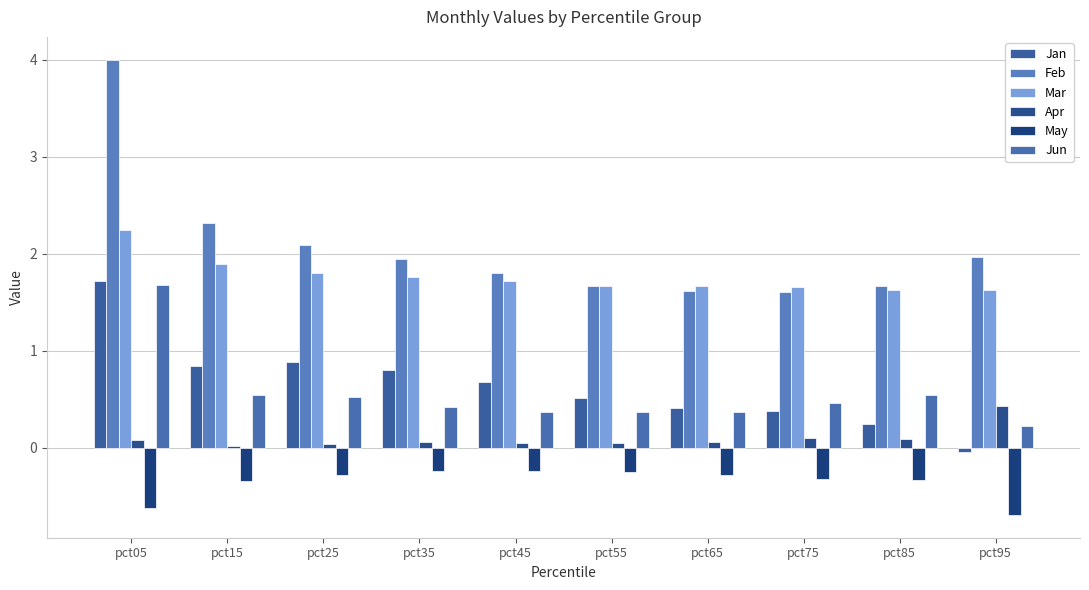

At which category does the chart reach its peak across all series?

pct05